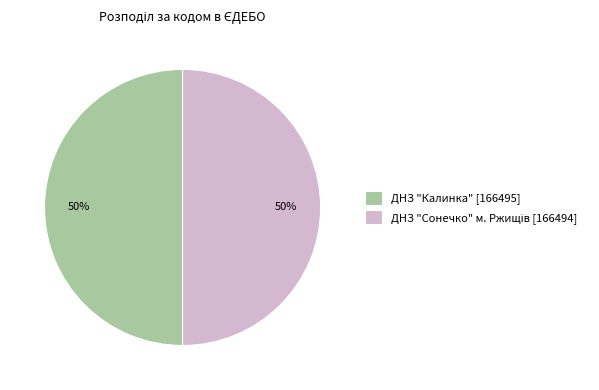

Is it true that ДНЗ "Калинка" [166495] is 50% of the pie?

True